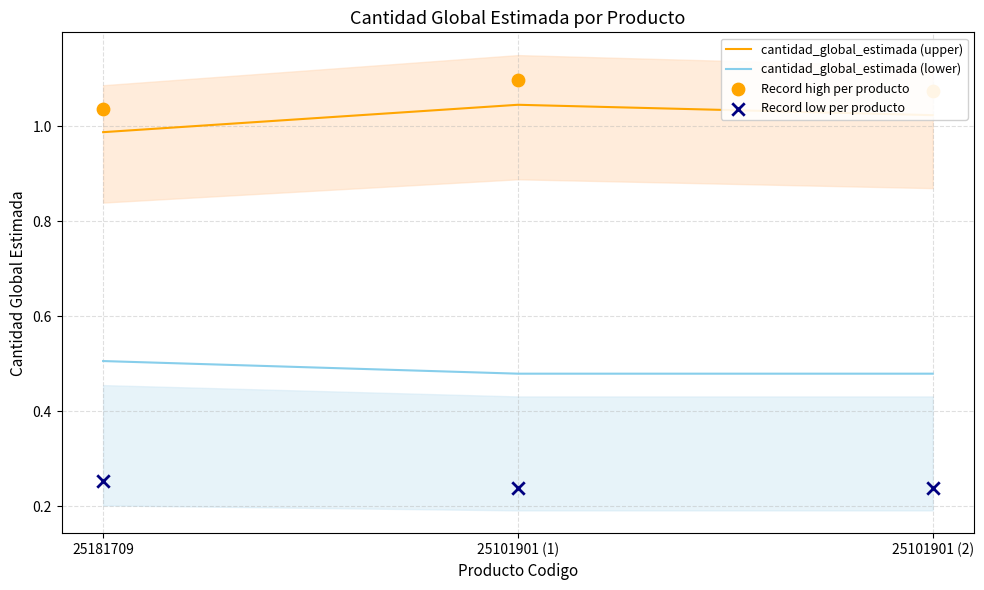

At which category is the sum across all series the highest?

25101901 (1)